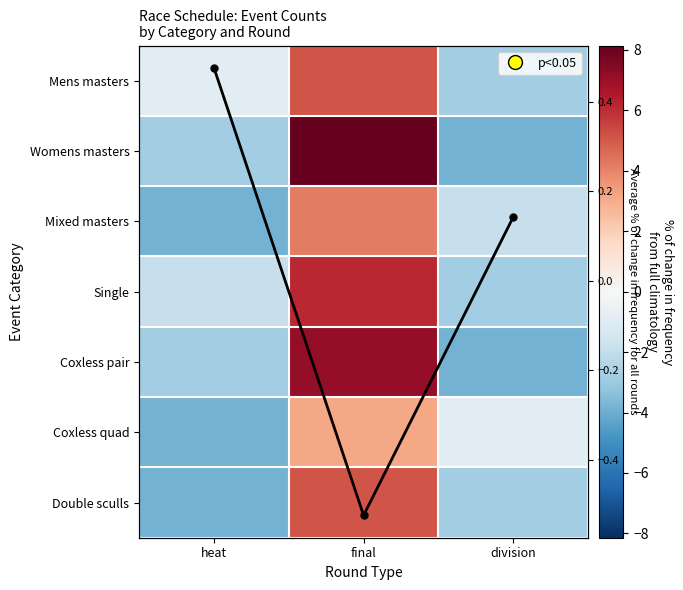

How many positive values does the Coxless pair series have?

1